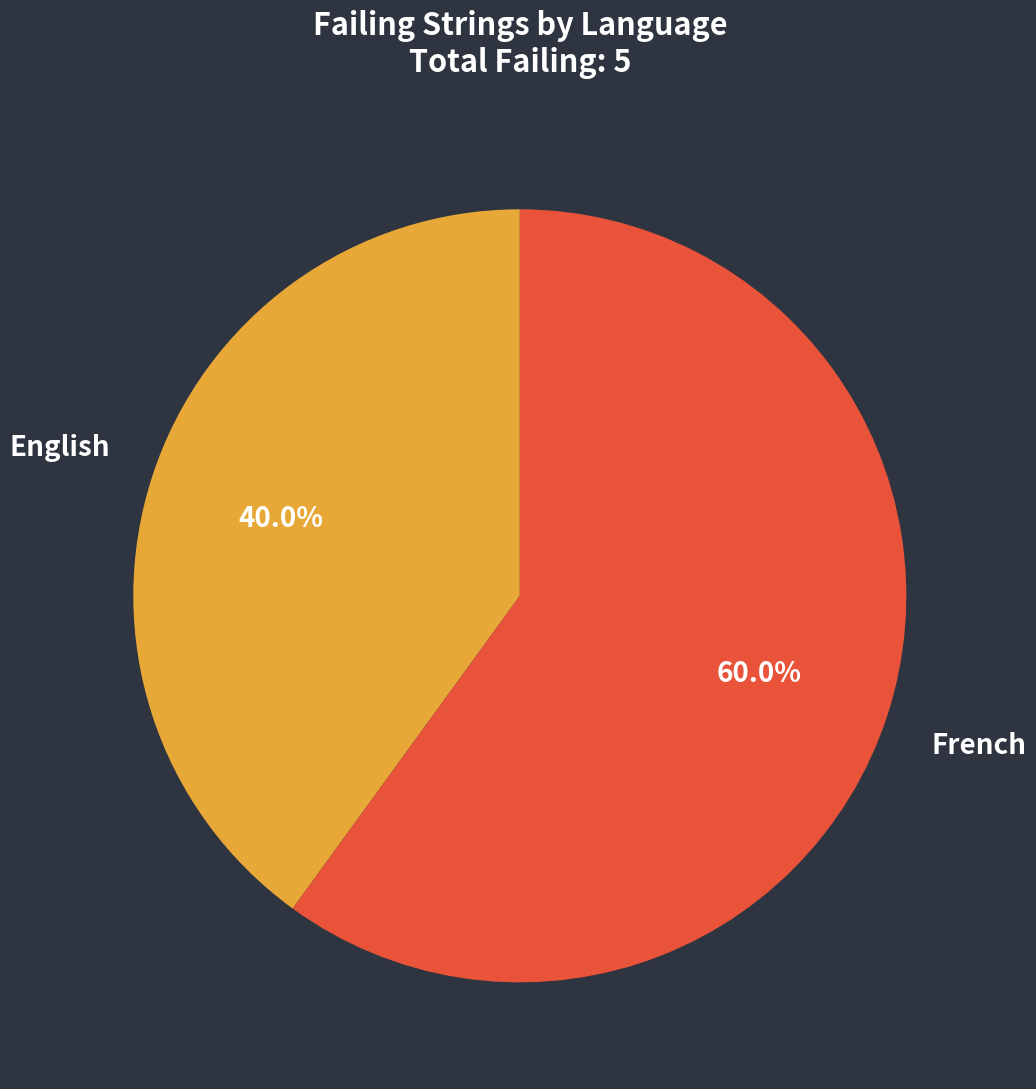

Is there a majority slice in this chart?

Yes